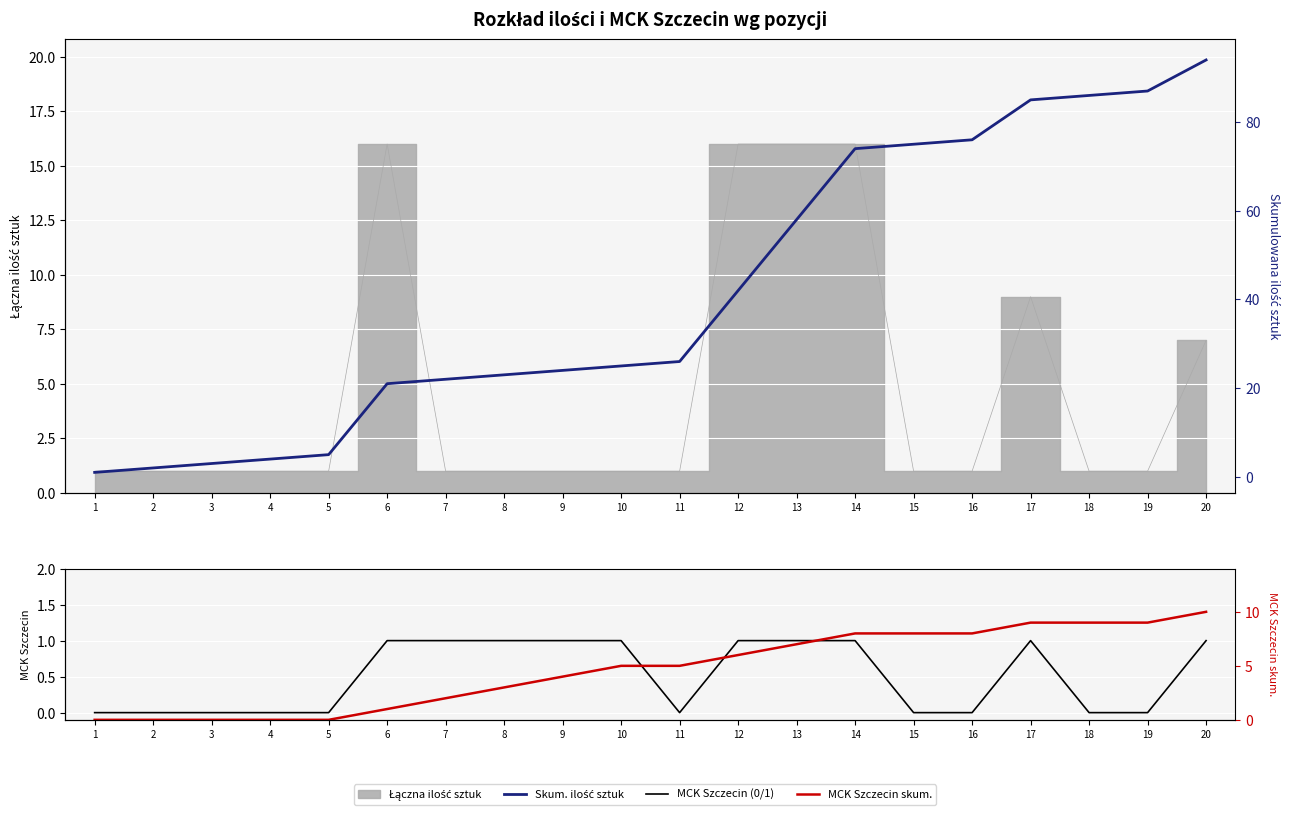

What is the spread (max minus min) of values at 1?

1